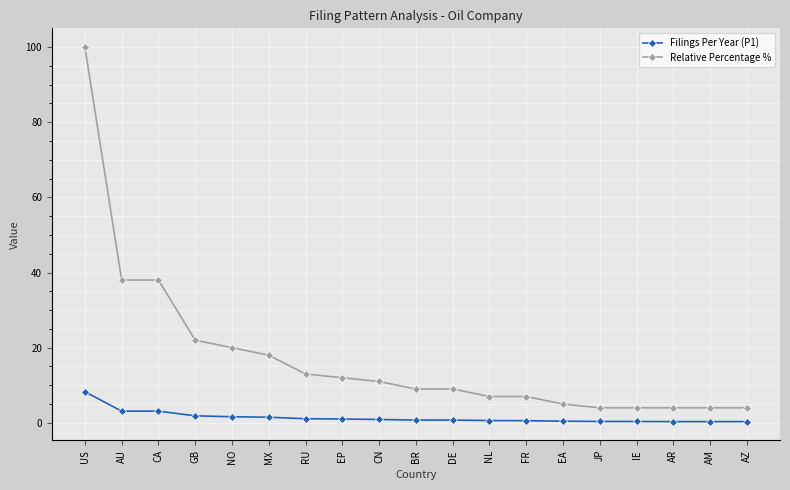

What is the spread (max minus min) of values at AU?

34.9